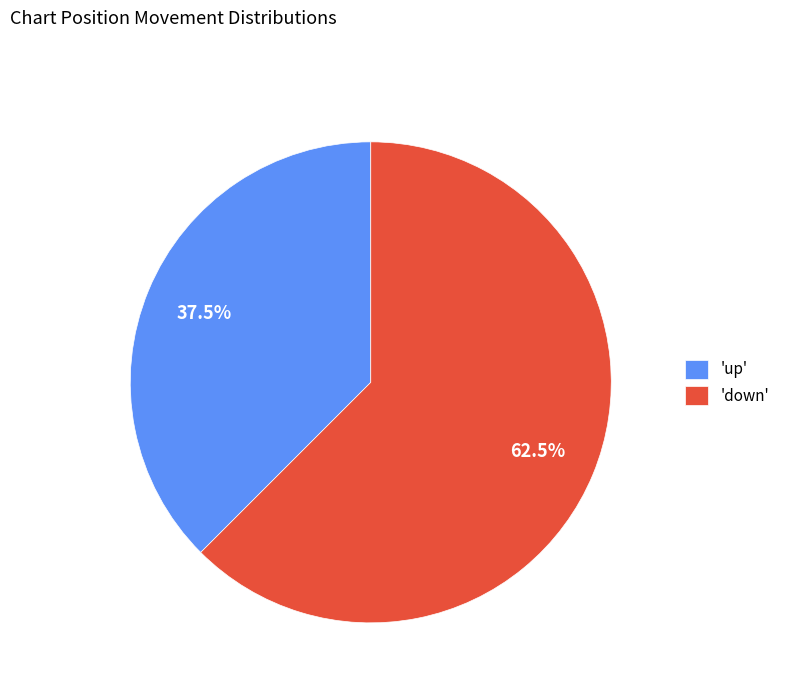

What is the total percentage of 'down' and 'up'?

100.0%